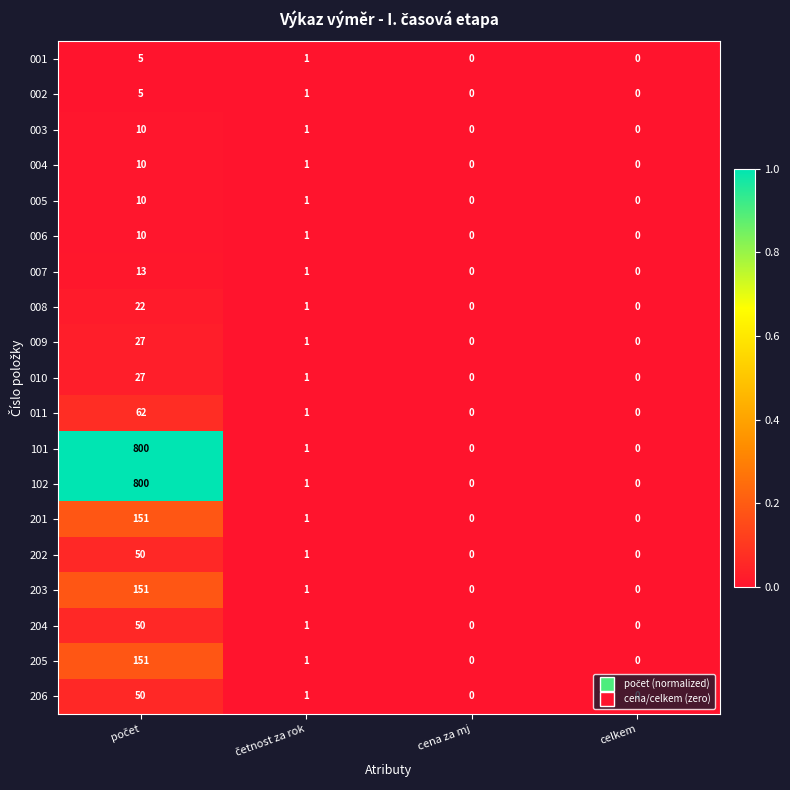

What is the average value of the 102 series?

200